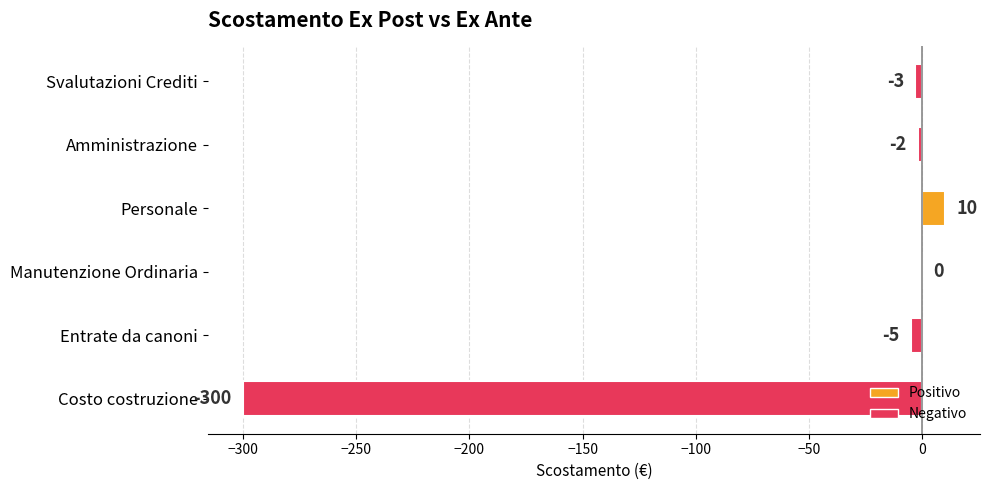

What is the average value?

-50